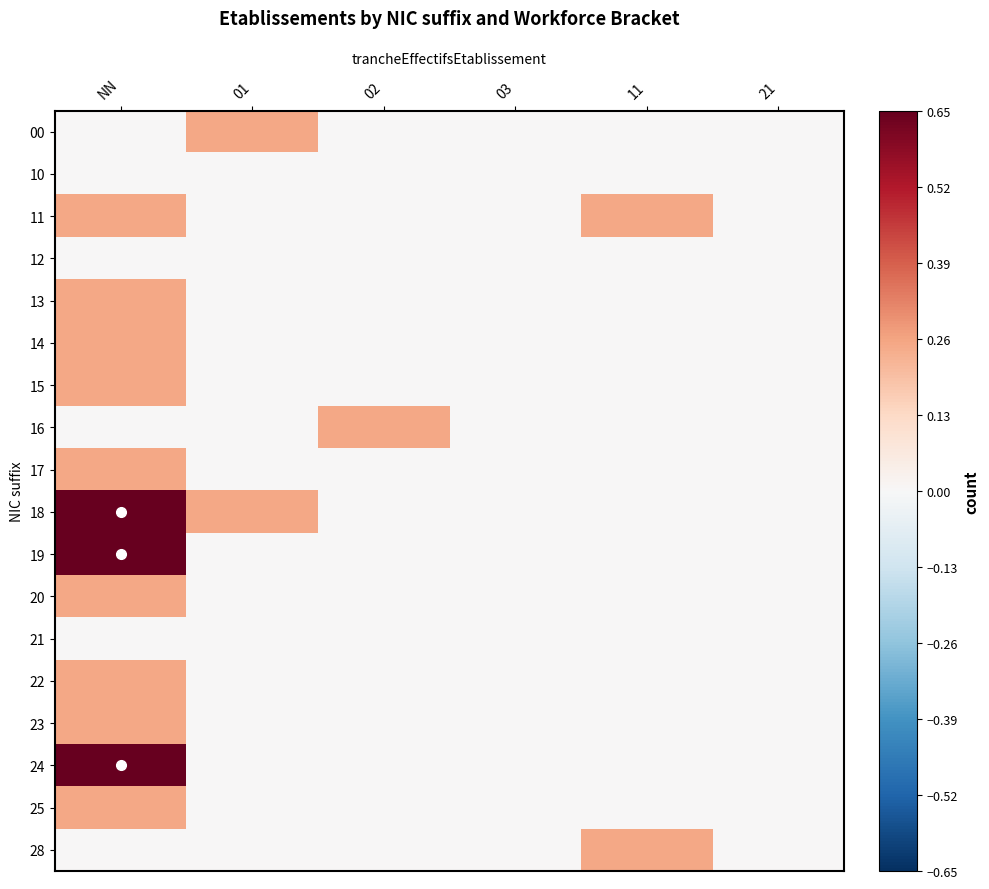

Which series changed the most between 02 and 03?

16